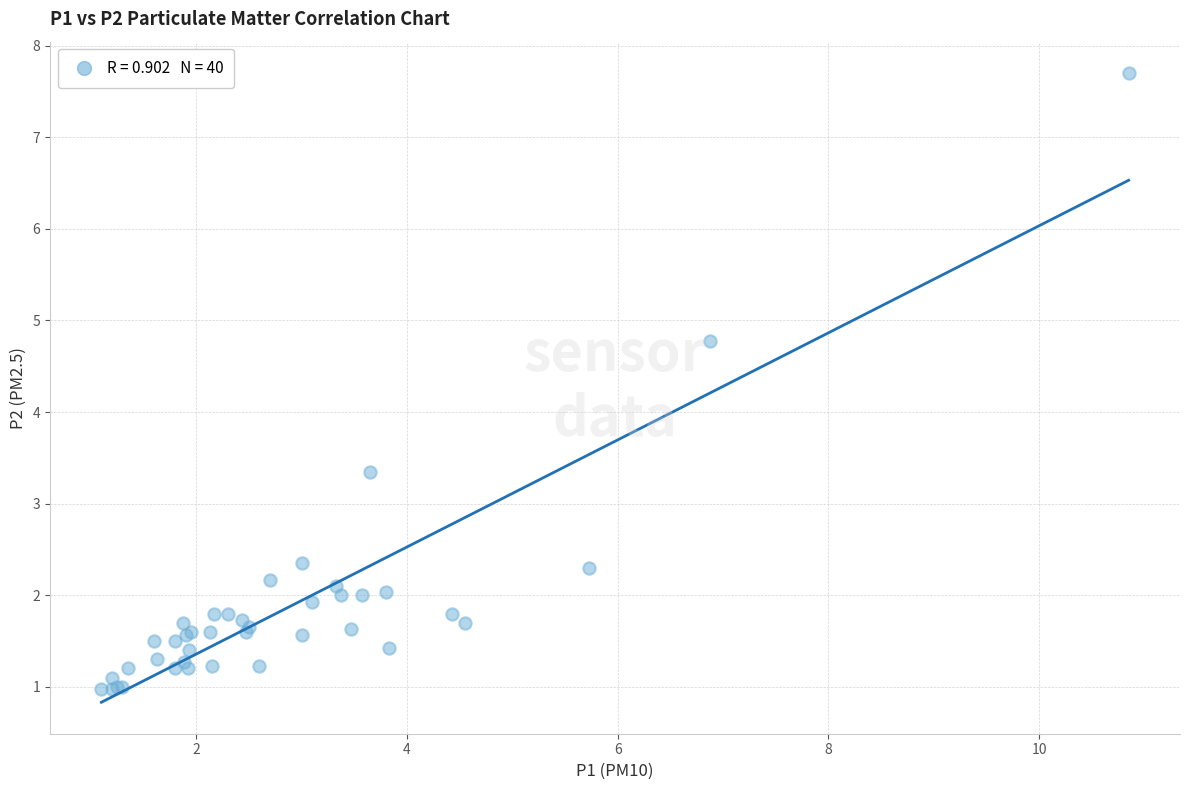

What Y value in the scatter plot is closest to 4?

3.4